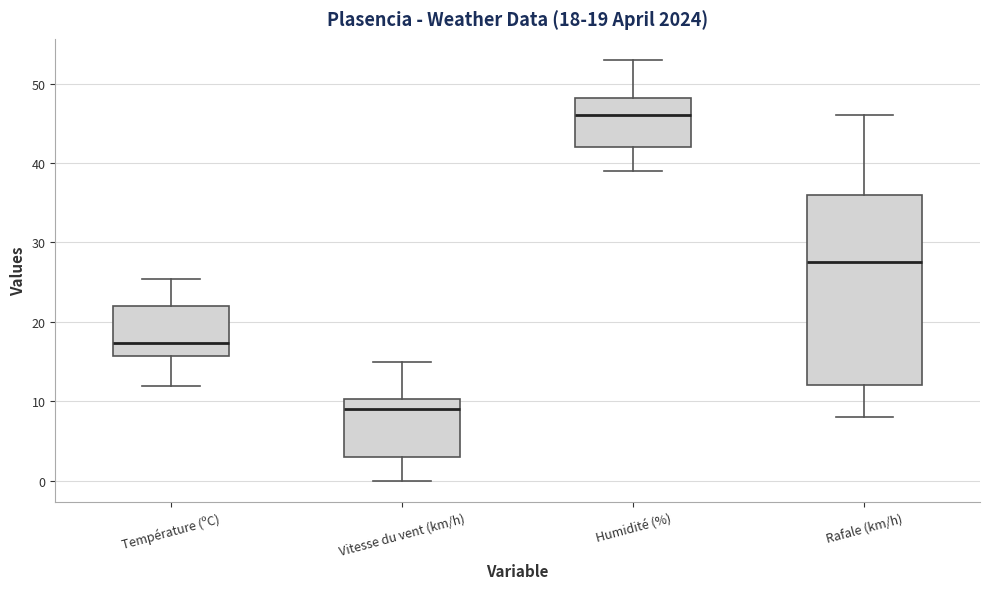

Which box is the tallest, from its lower edge to its upper edge?

Rafale (km/h)